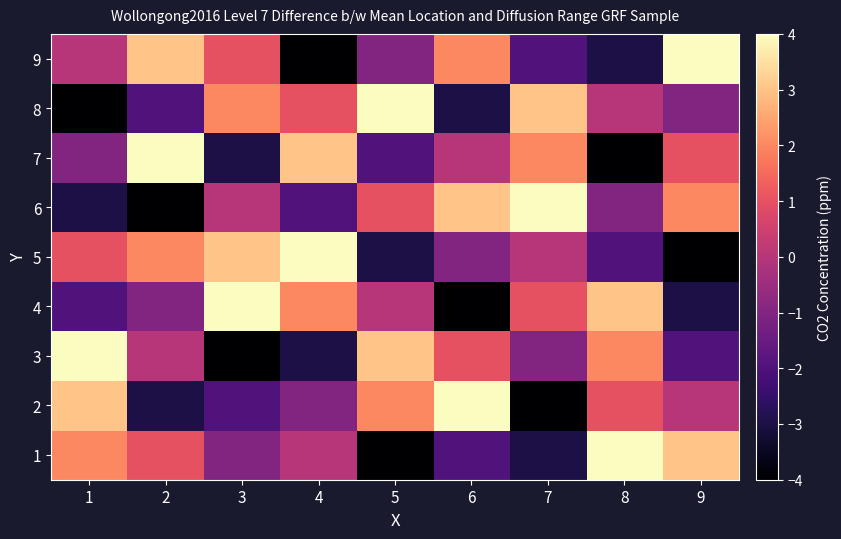

Between 3 and 1, which is larger?

1